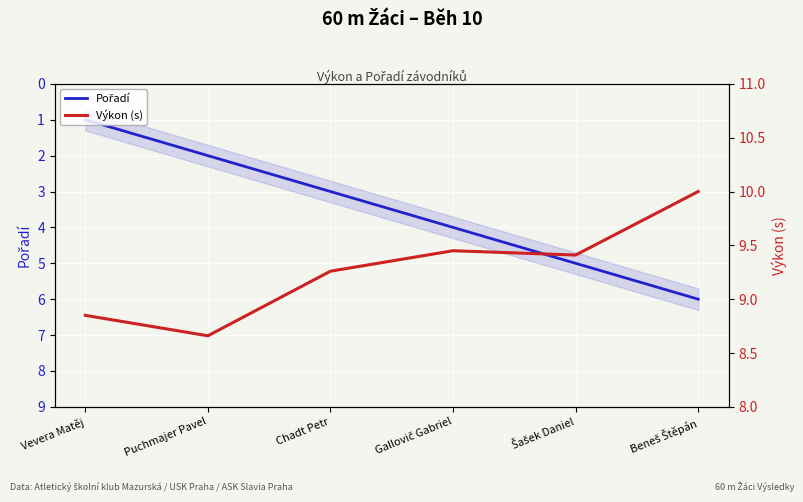

True or false: Pořadí and Výkon (s) cross at least once.

False